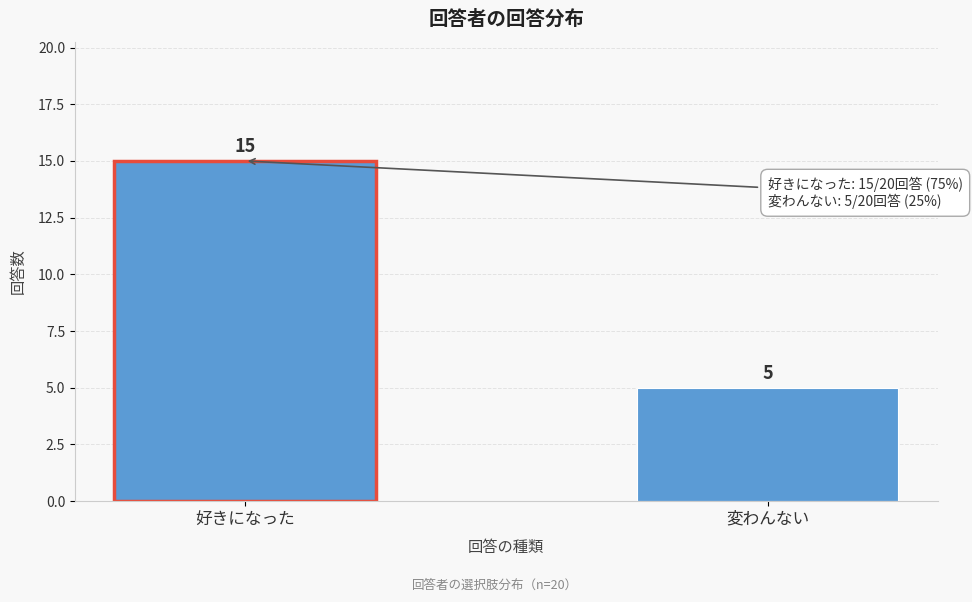

Reading right to left, list all the values displayed in this chart.

変わんない=5	好きになった=15